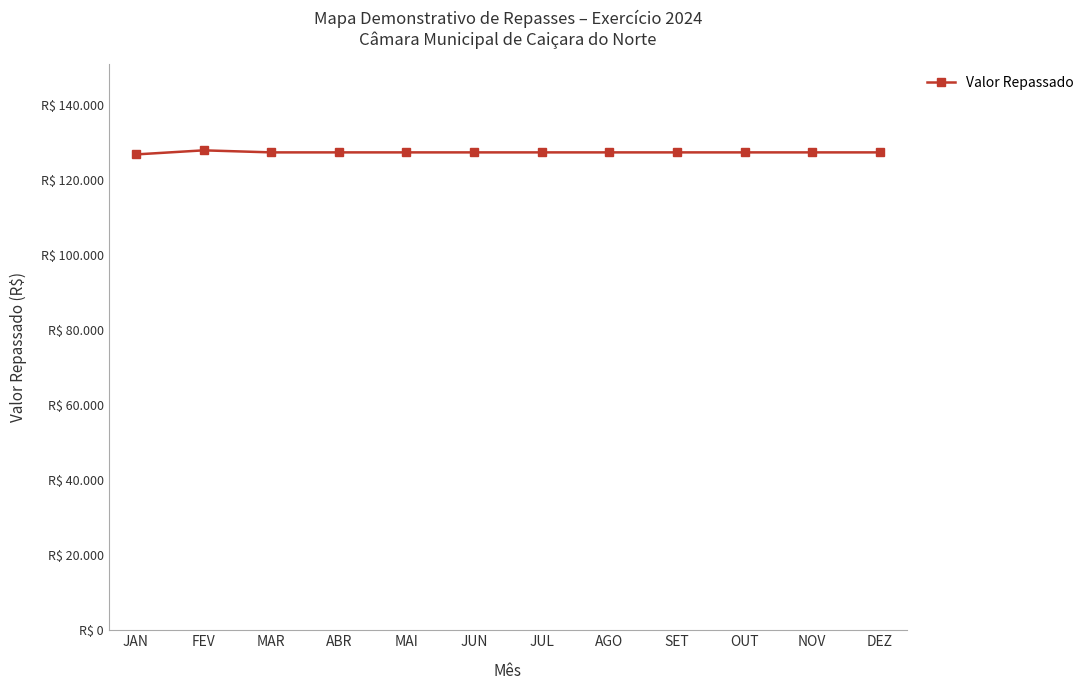

Reading left to right, what are all the values shown in this chart?

JAN=126846.6	FEV=127934.9	MAR=127390.8	ABR=127390.8	MAI=127390.8	JUN=127390.8	JUL=127390.8	AGO=127390.8	SET=127390.8	OUT=127390.8	NOV=127390.8	DEZ=127390.8